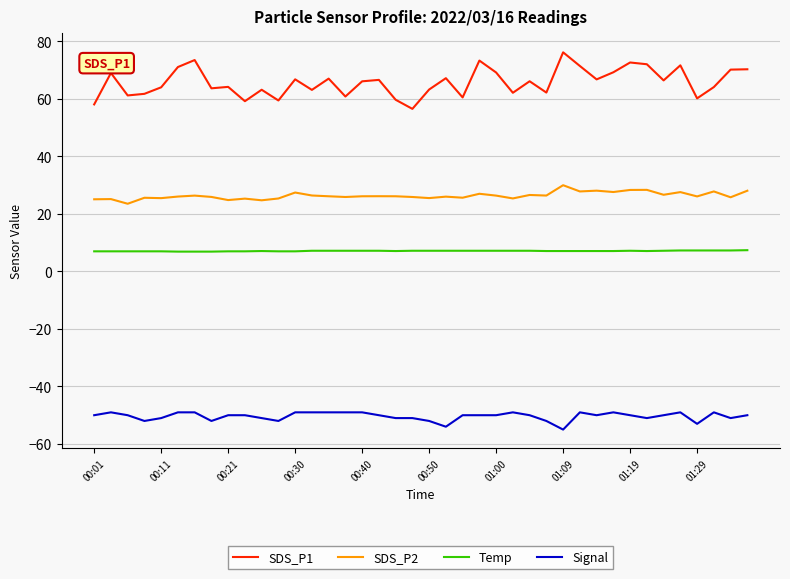

What is the difference between the maximum and minimum values in the SDS_P1 series?

19.7